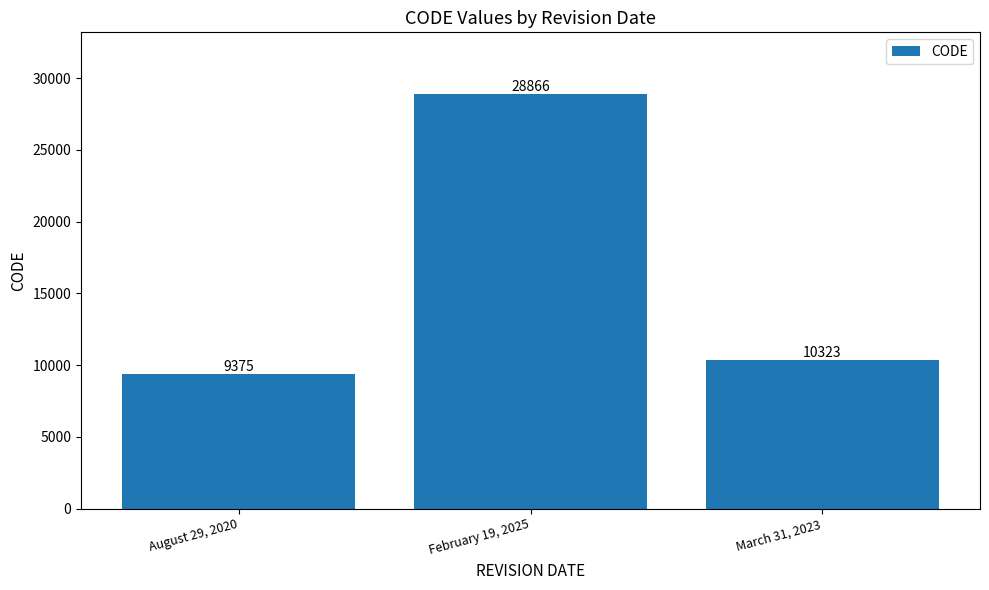

What is the change in value from August 29, 2020 to March 31, 2023?

+948